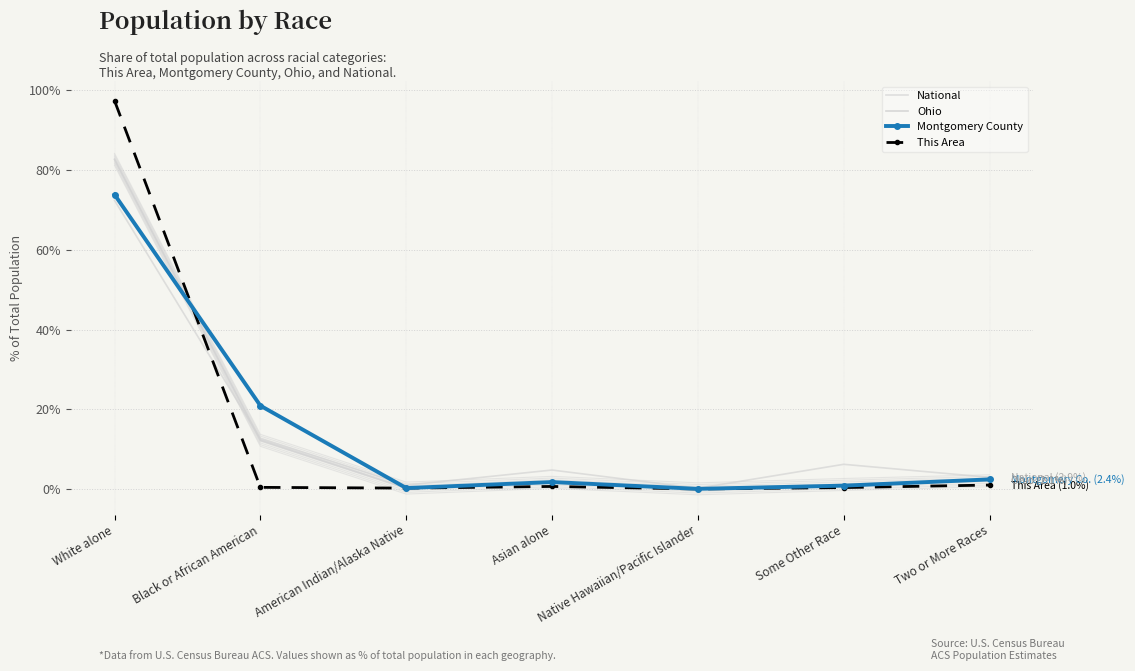

True or false: This Area has a value of 0.4 at Black or African American.

True